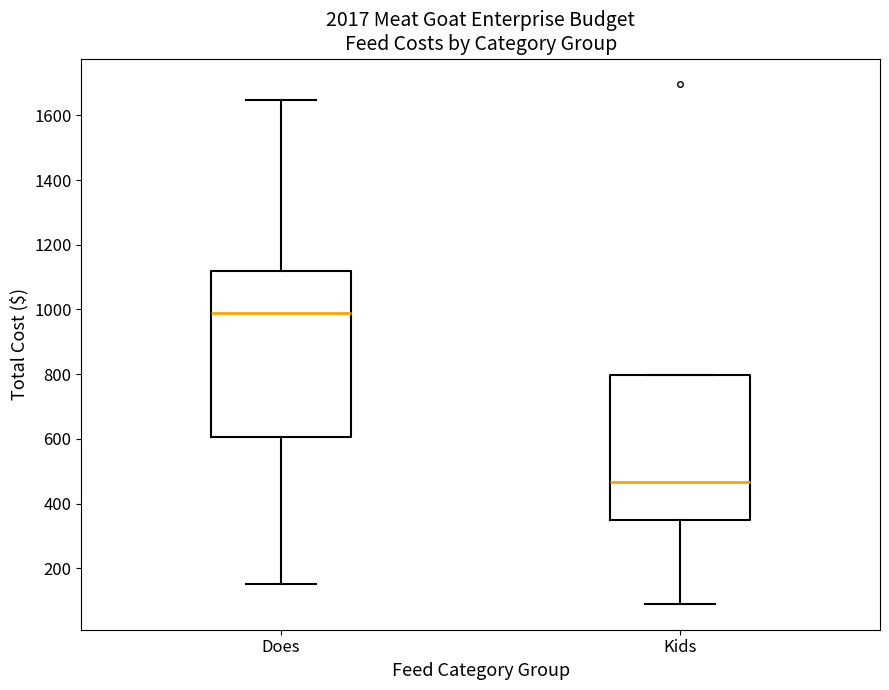

Where is the lower edge of the box for Kids on the y-axis? The values are not printed on the chart, so give them approximately, as read against the axis.

340